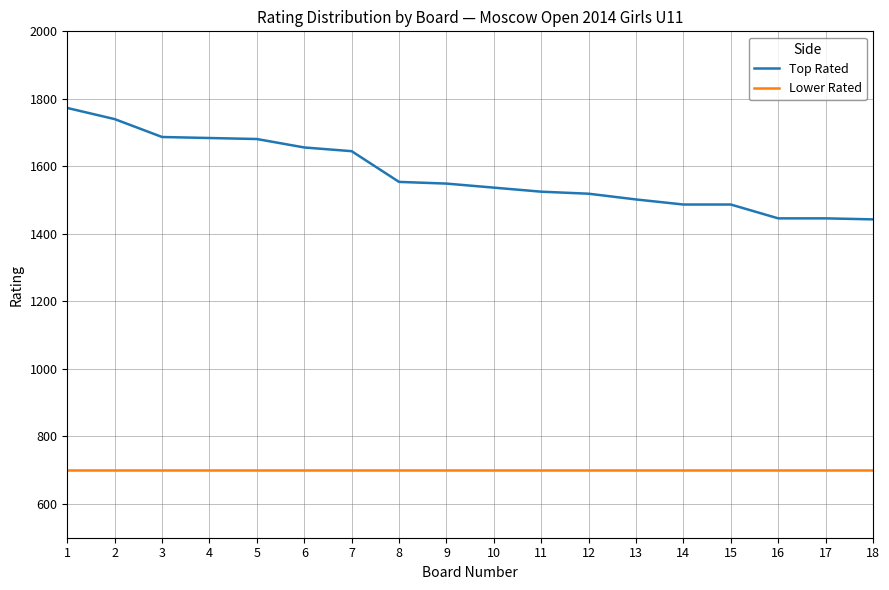

True or false: Lower Rated and Top Rated cross at least once.

False